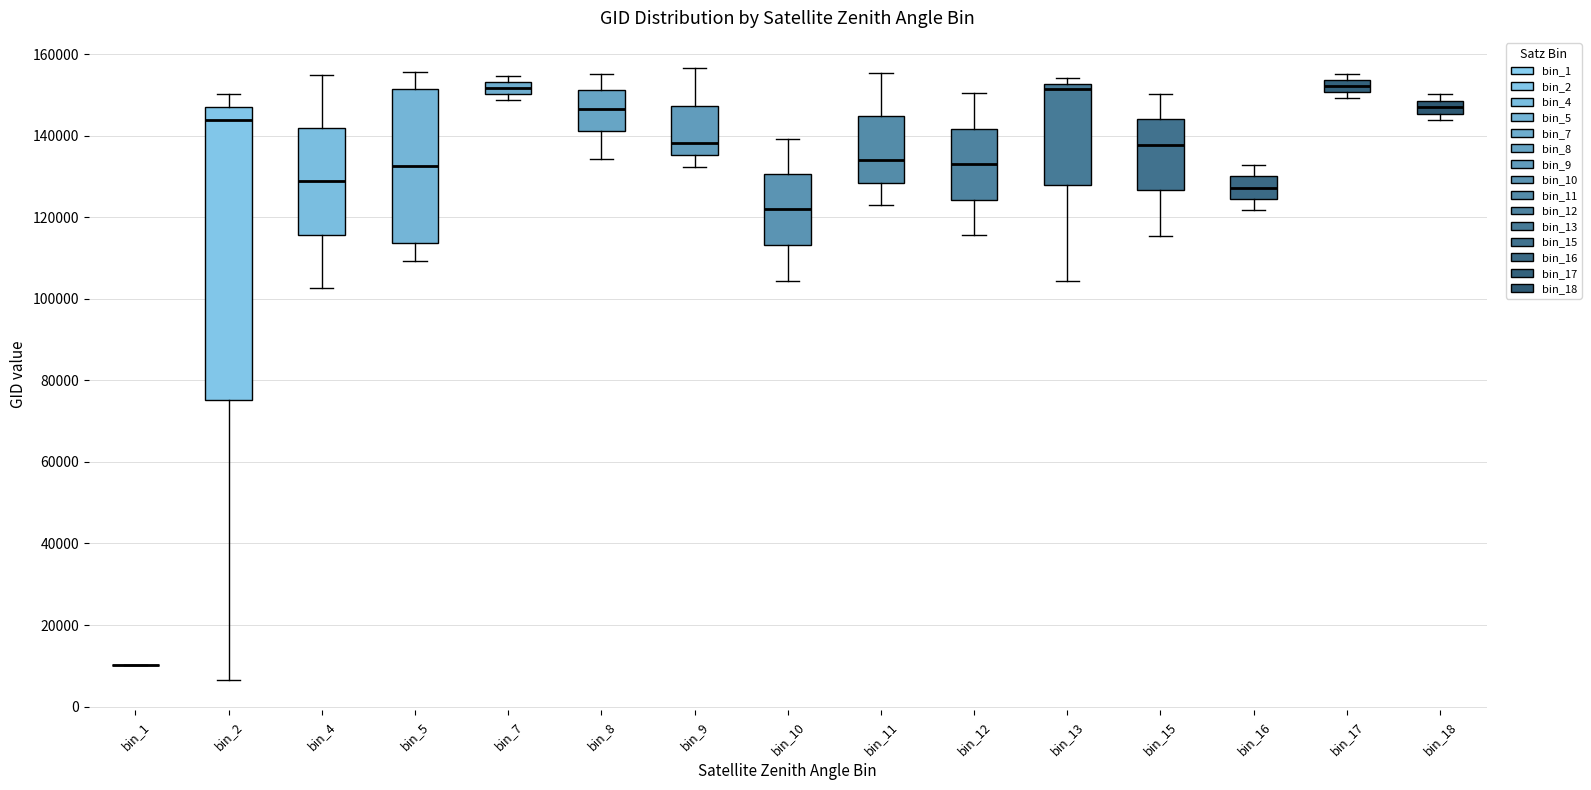

Where is the upper edge of the box for bin_4 on the y-axis? The values are not printed on the chart, so give them approximately, as read against the axis.

142000